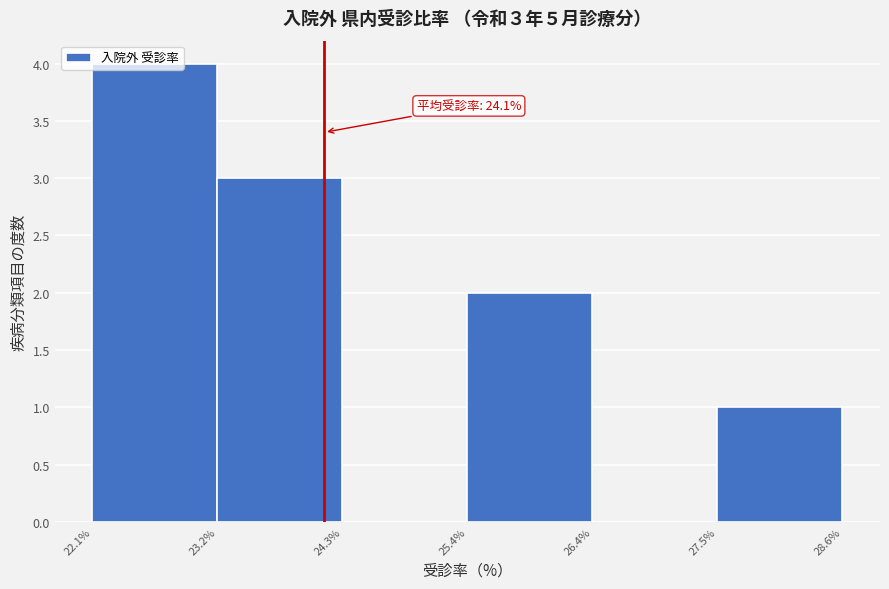

Which range on the x-axis has the tallest bar?

22.1% to 23.2%